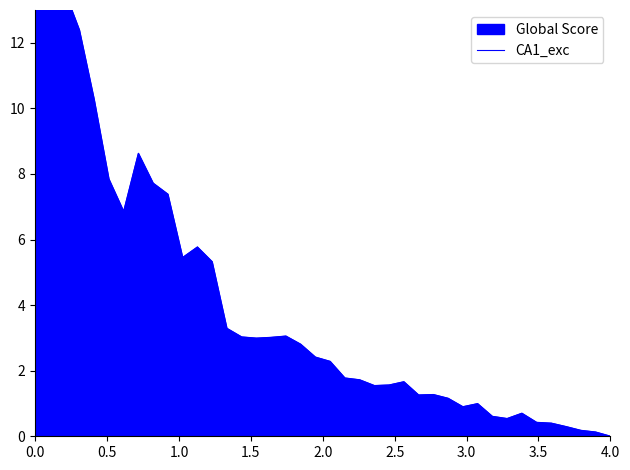

Reading left to right, list all the values displayed in this chart.

15.2	16.7	13.6	12.4	10.3	7.8	6.9	8.6	7.7	7.4	5.5	5.8	5.3	3.3	3.0	3.0	3.0	3.1	2.8	2.4	2.3	1.8	1.7	1.5	1.6	1.7	1.3	1.3	1.2	0.9	1.0	0.6	0.5	0.7	0.4	0.4	0.3	0.2	0.1	0.0